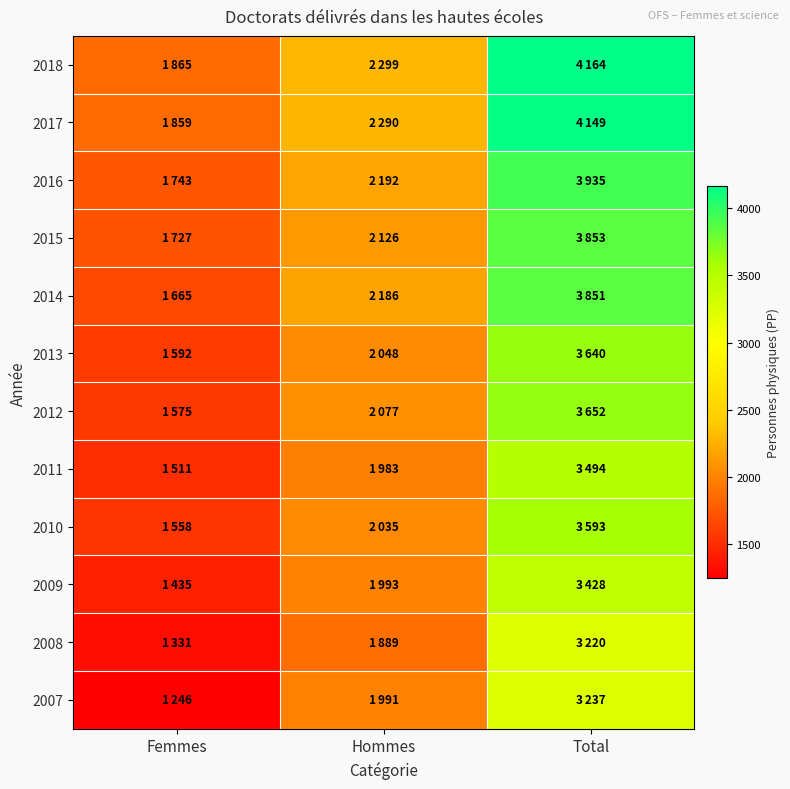

Count the number of categories in the chart.

3